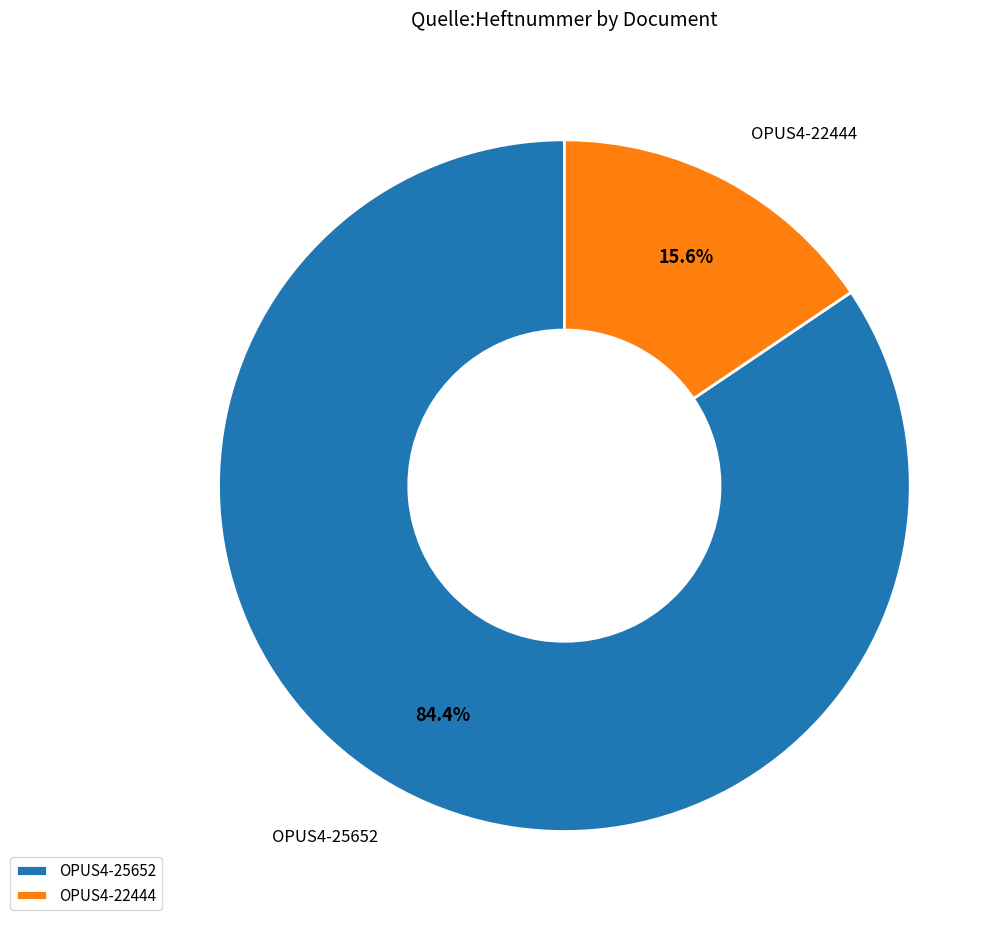

Approximately how many times larger is the value at OPUS4-22444 compared to OPUS4-25652?

0.2